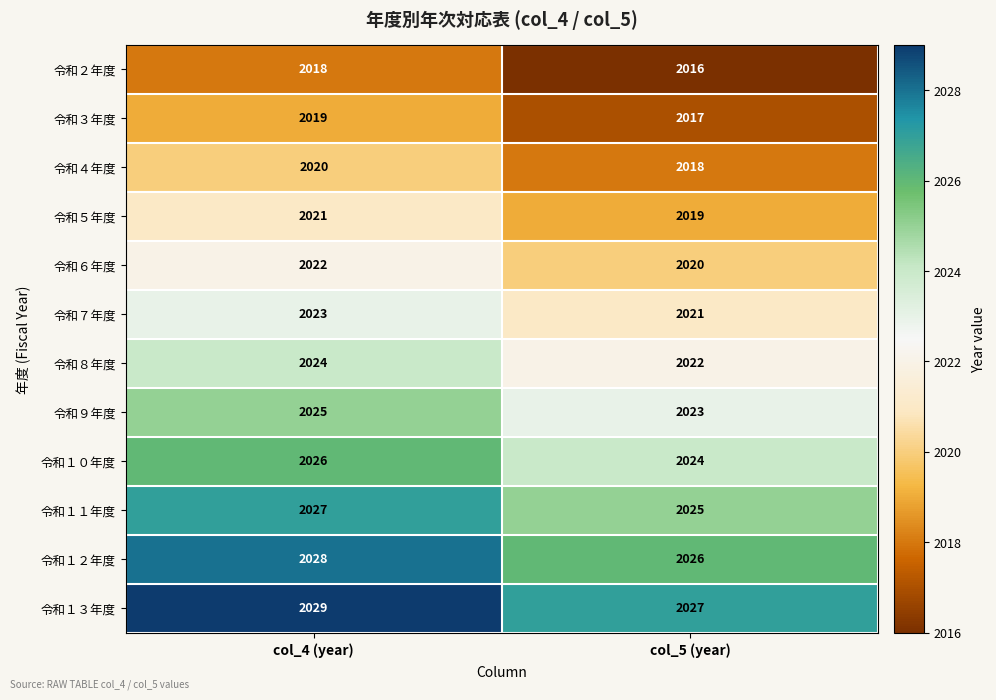

What is the highest value of the 令和１３年度 series?

2029